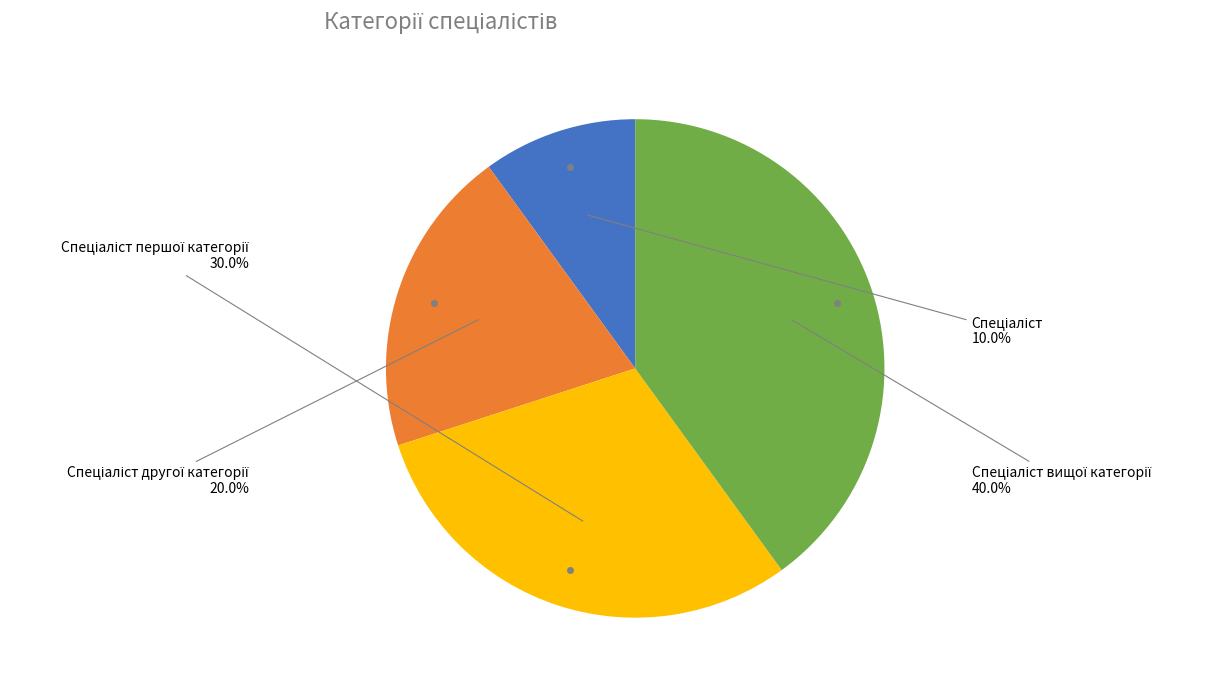

Does any single category account for the majority?

No